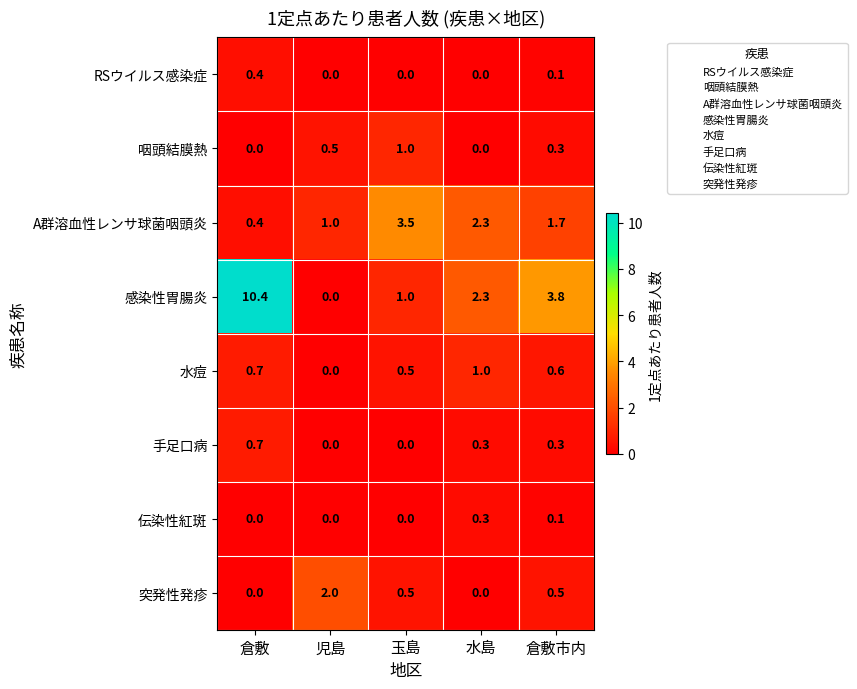

Between 児島 and 玉島, which series saw the biggest shift?

A群溶血性レンサ球菌咽頭炎